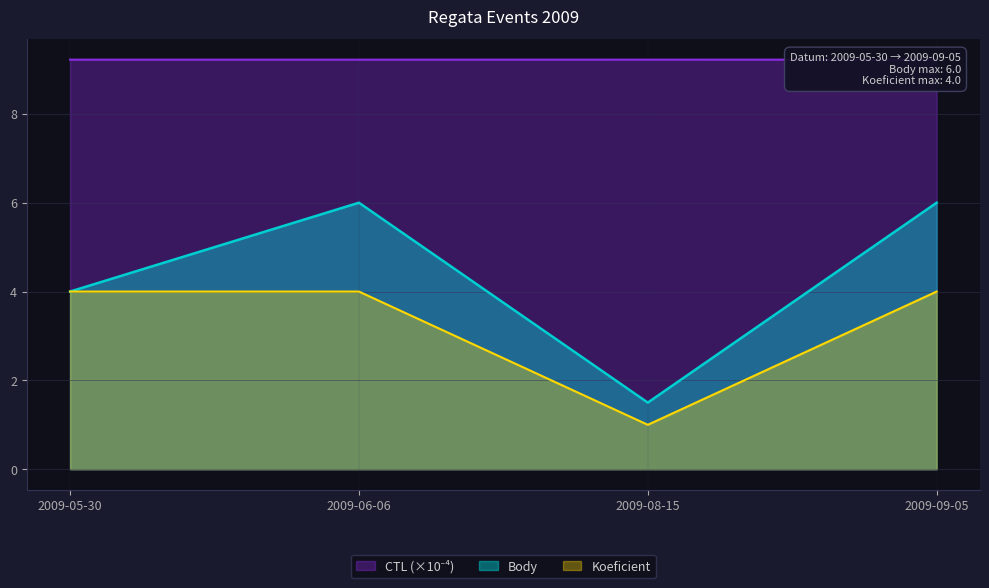

What is the label of the 3rd point from the left?

2009-08-15